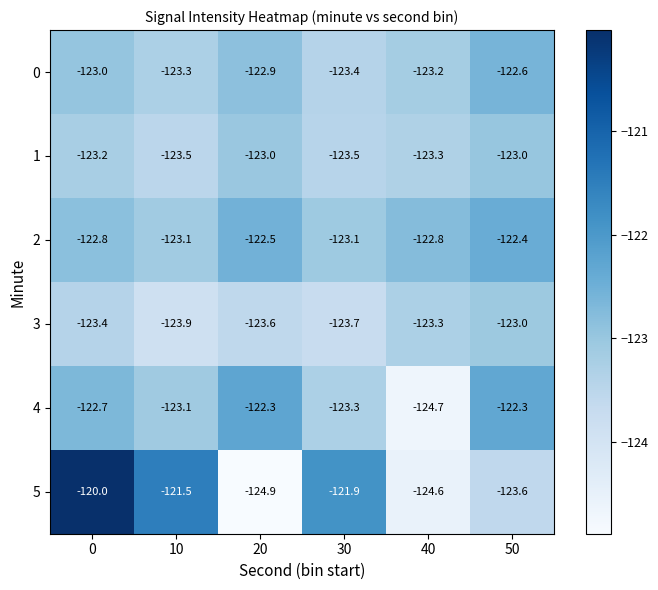

Count the 2 values in the range -123 to -122.

4